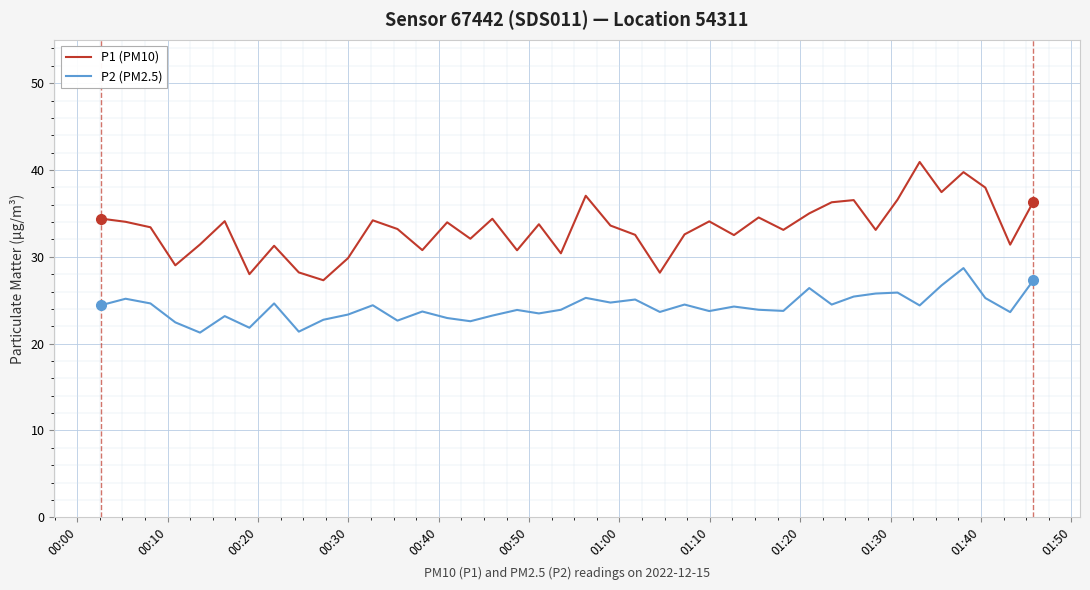

Which series has the largest total across all categories?

P1 (PM10)